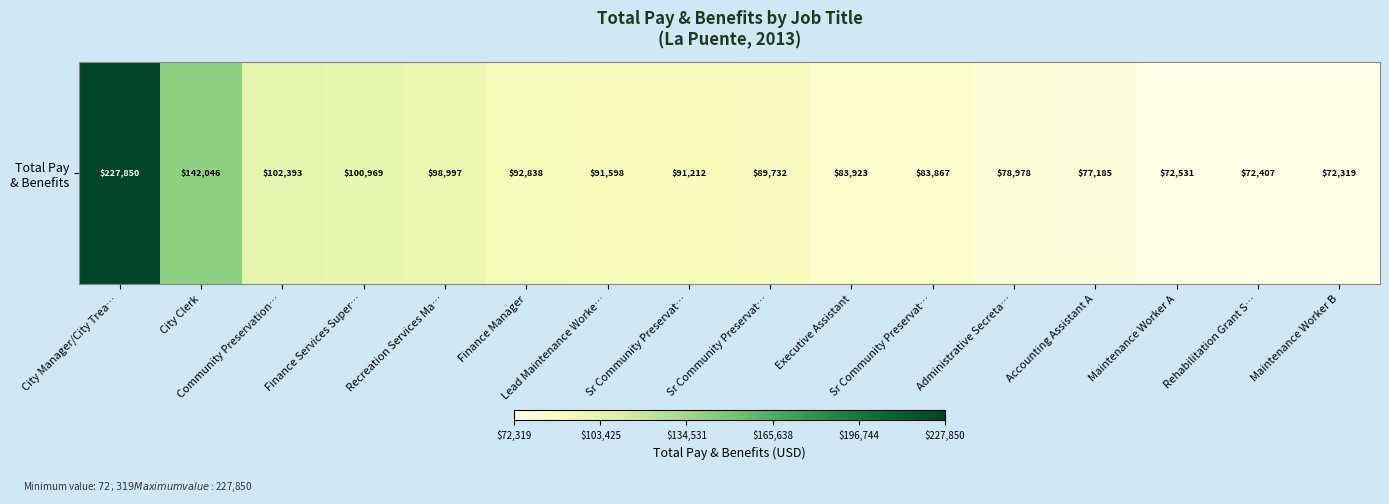

How many data points does each series have?

16